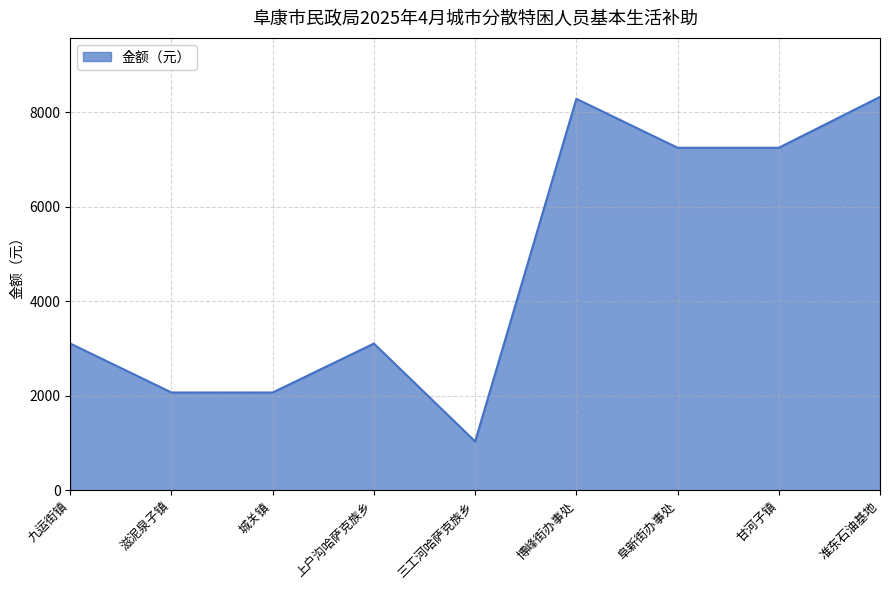

Is it true that the value at 上户沟哈萨克族乡 is 3105?

True